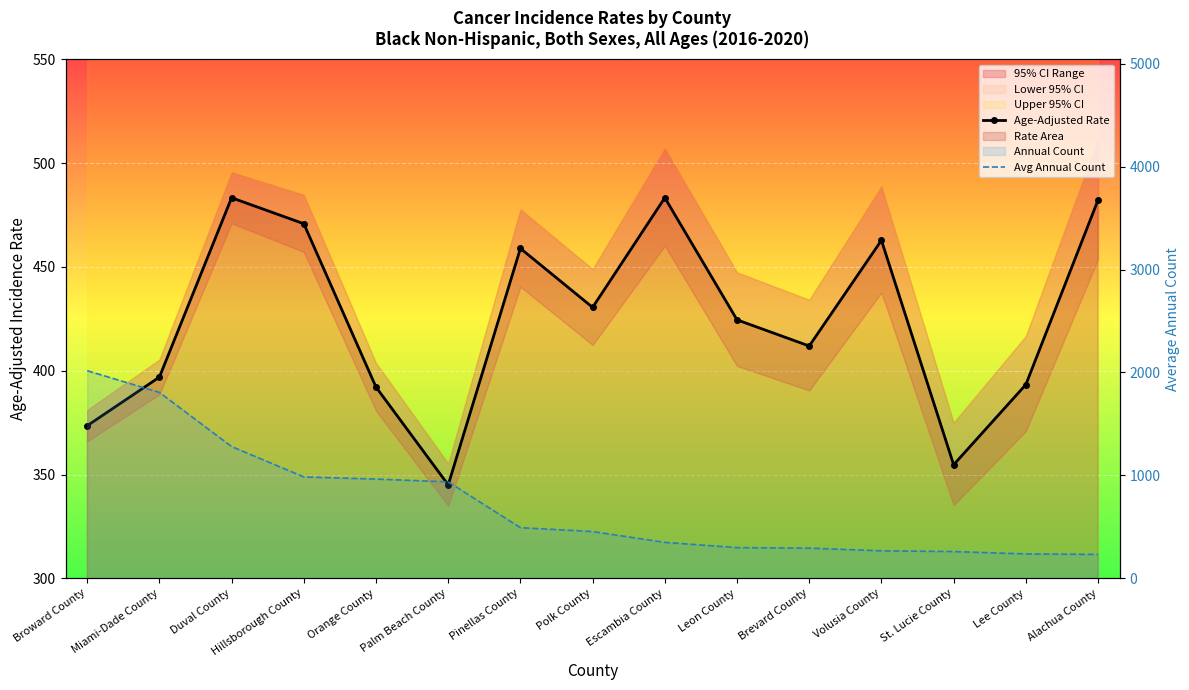

What is the difference between the maximum and minimum values in the Age-Adjusted Rate series?

138.3